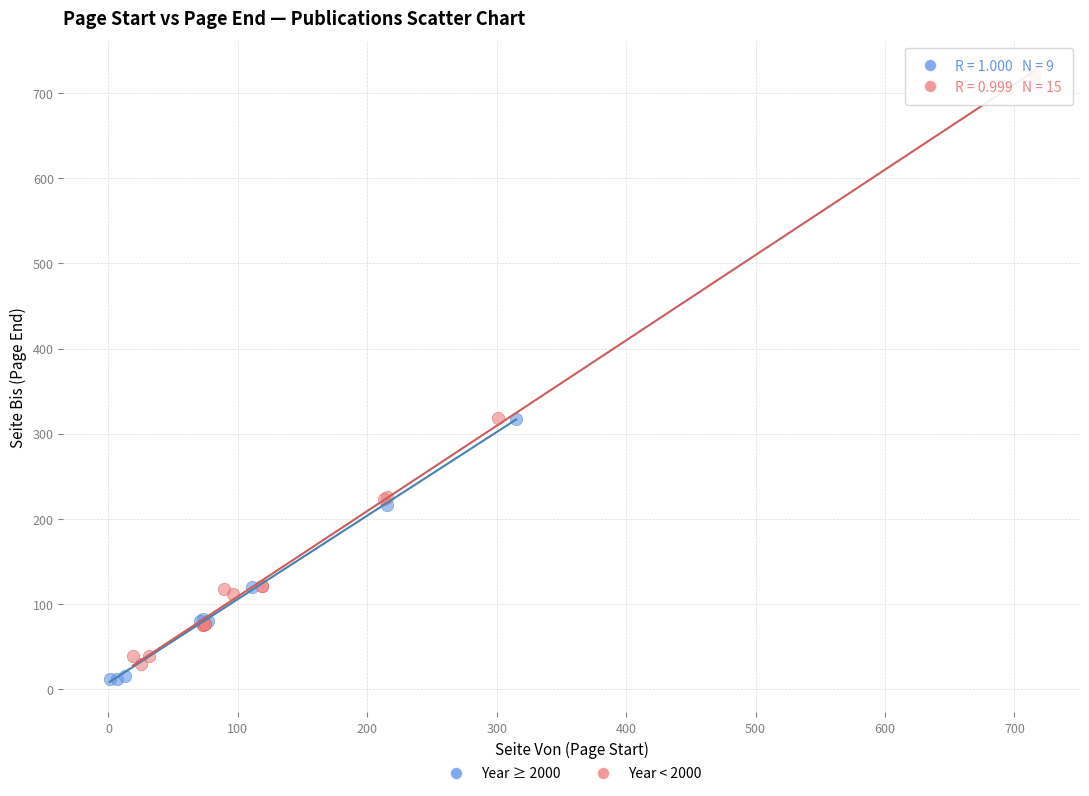

Which series has the largest Y range (max minus min)?

Year < 2000